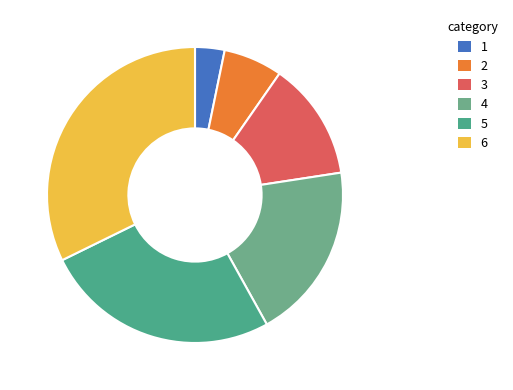

Is there a majority slice in this chart?

No